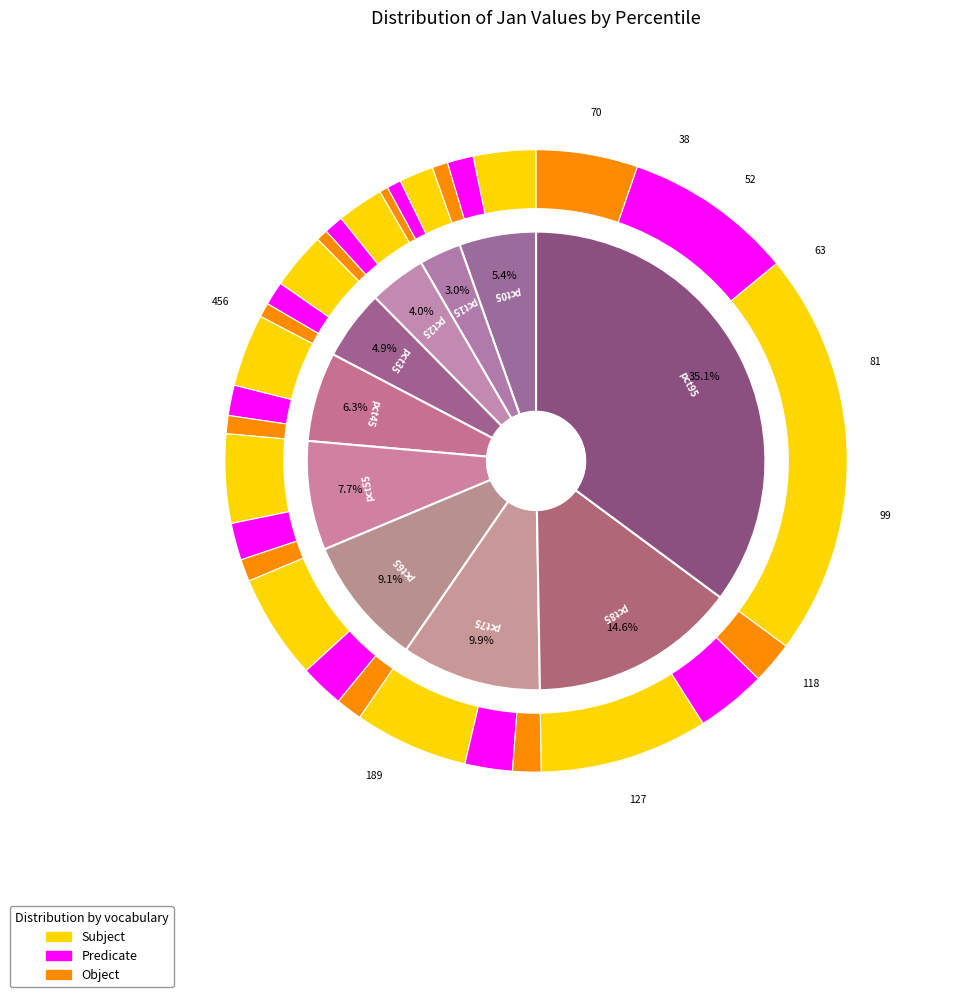

How much of the chart is everything except pct65?

90.9%